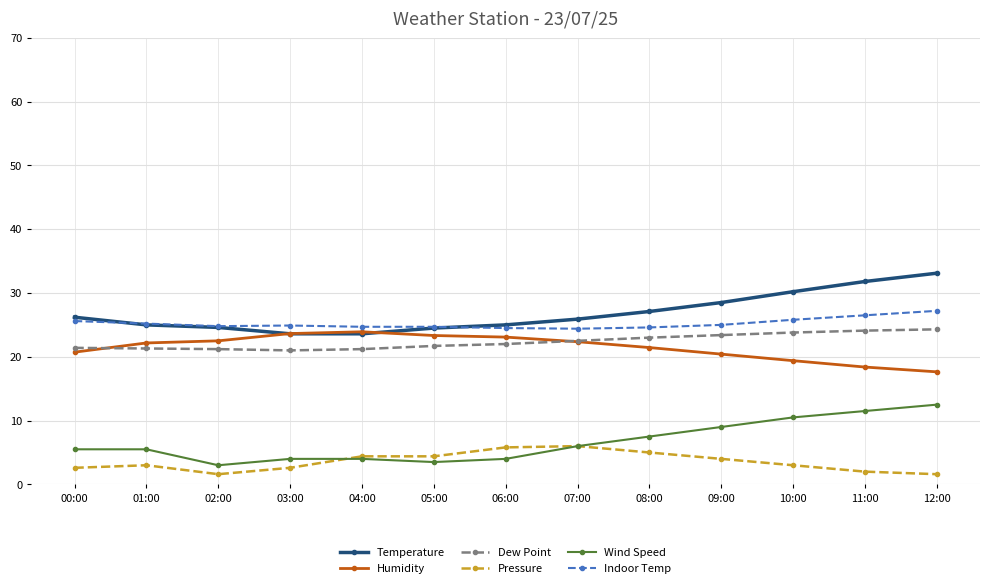

Is this an area chart (filled region under the line)?

No